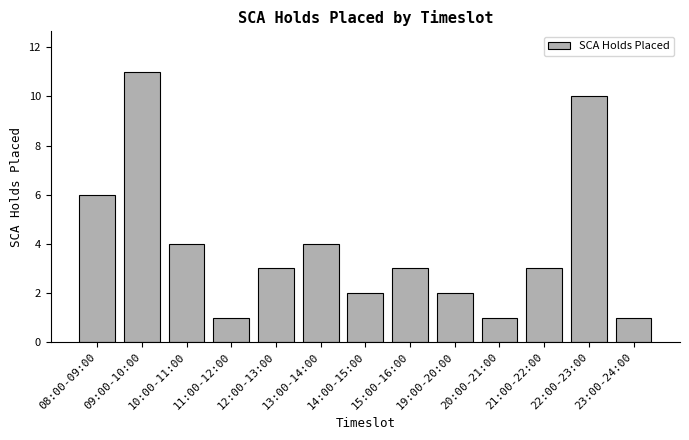

How many bars are there in total?

13